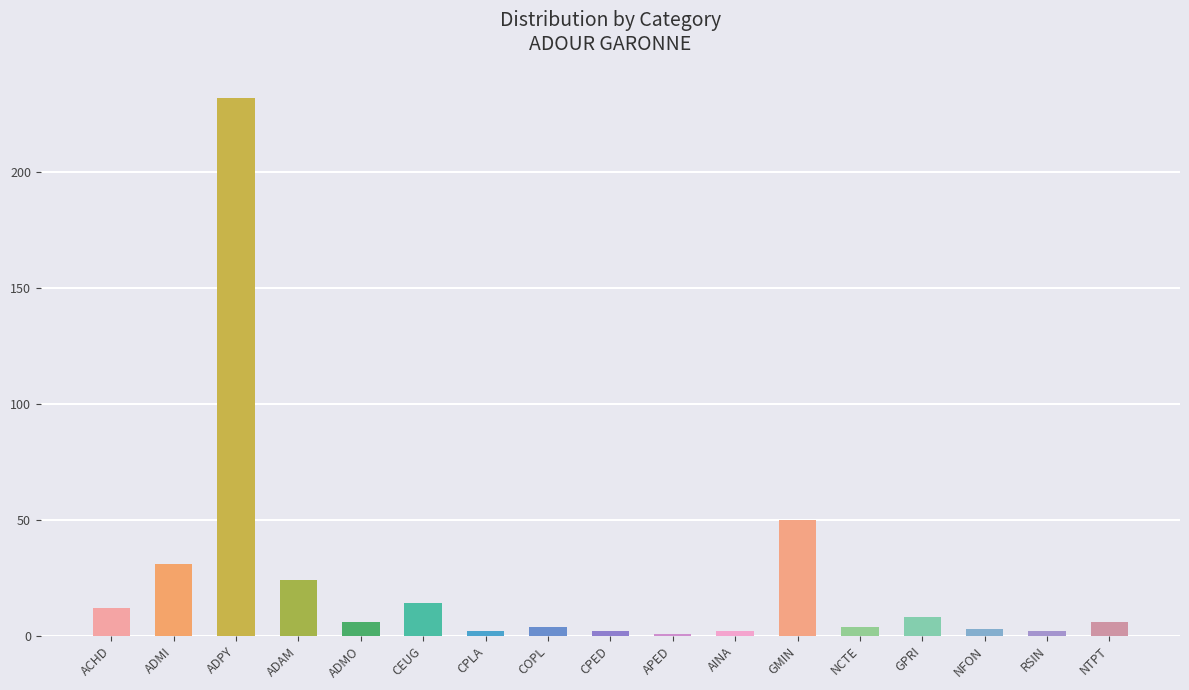

Reading left to right, what are all the values shown in this chart?

12	31	232	24	6	14	2	4	2	1	2	50	4	8	3	2	6